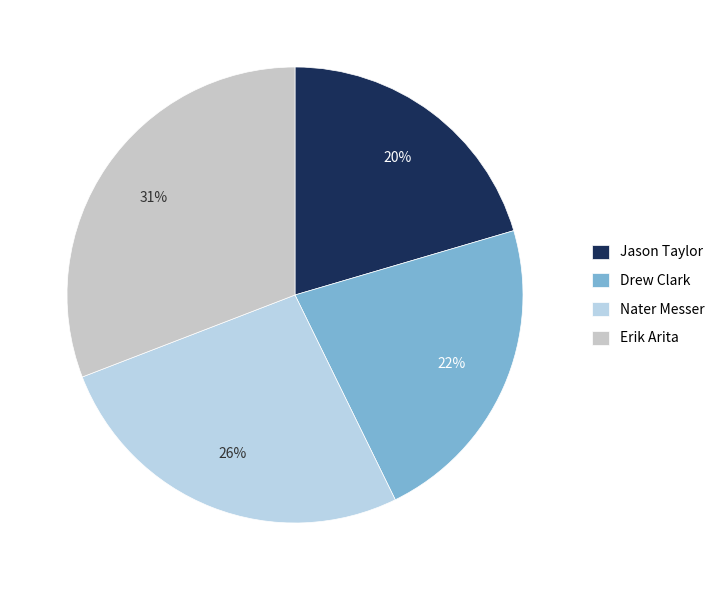

Is it true that Jason Taylor is 20% of the pie?

True